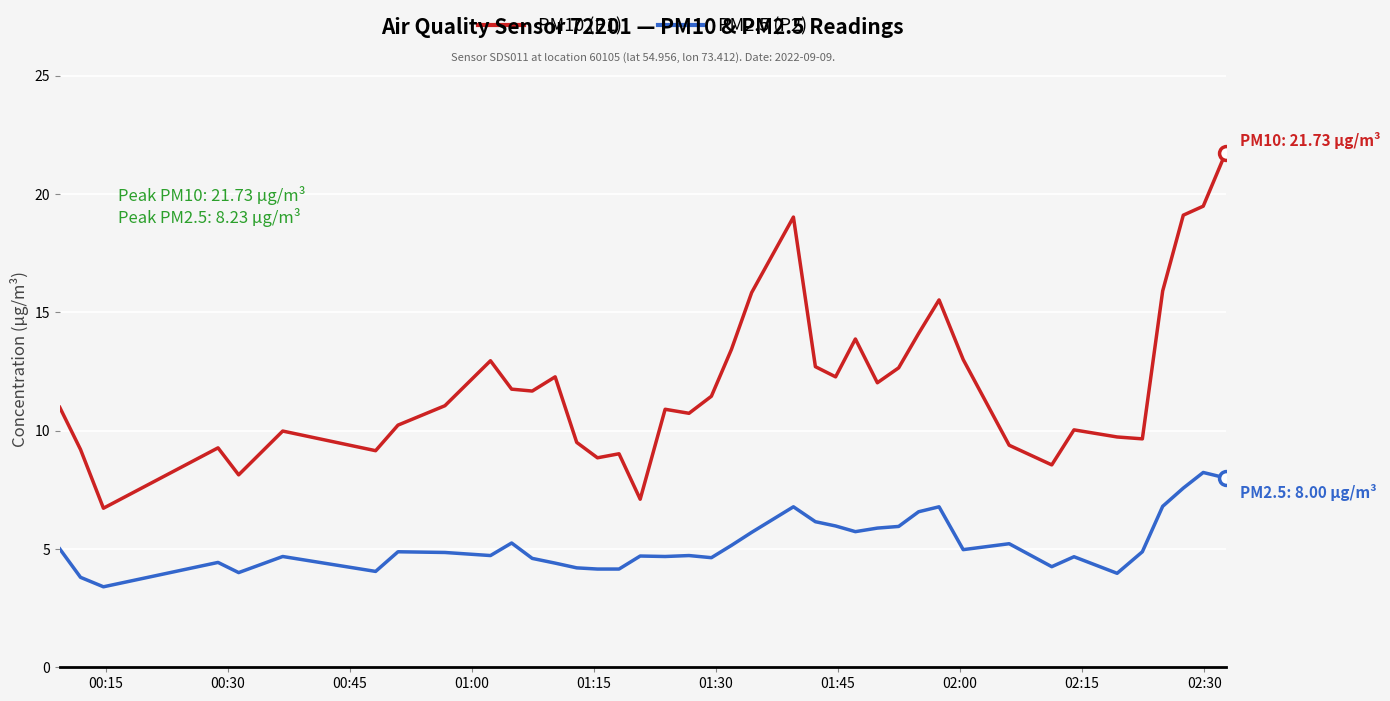

Rank the series by their maximum value, from lowest to highest.

PM2.5 (P2), PM10 (P1)